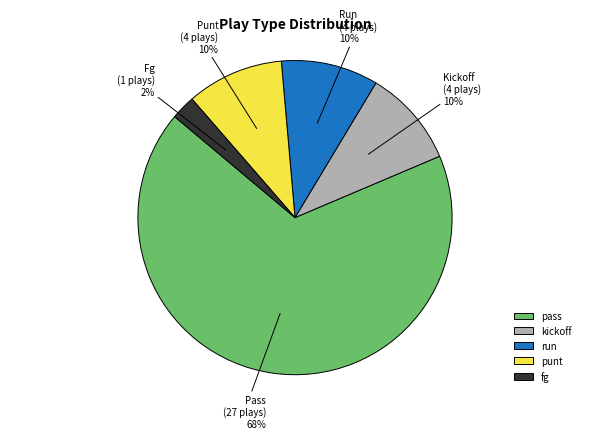

Which slice is the smallest?

fg